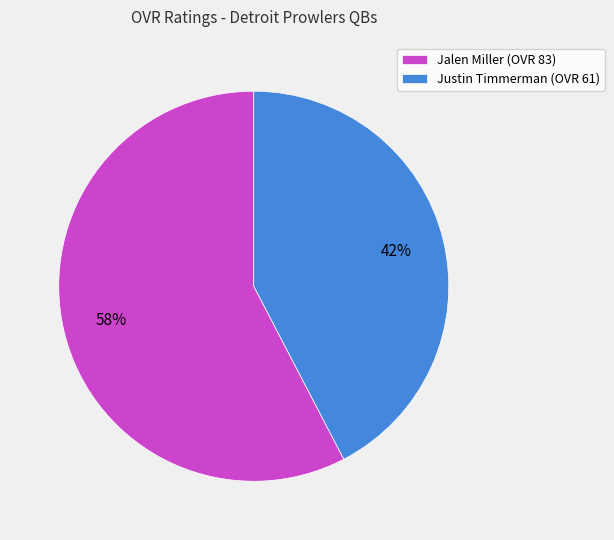

Which category has the biggest portion of the pie?

Jalen Miller